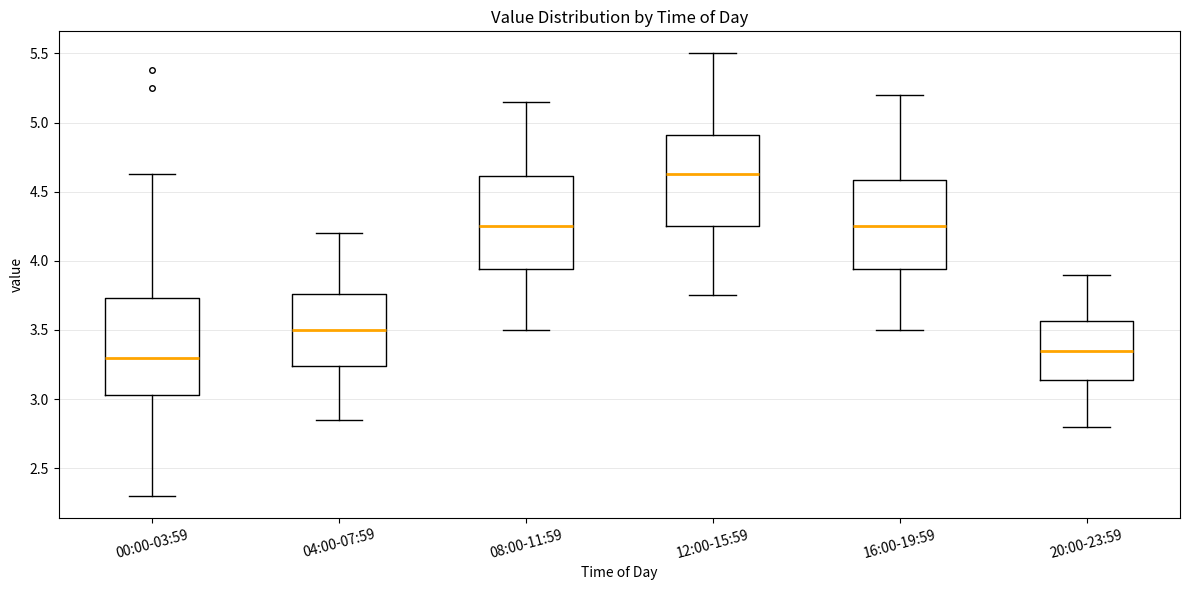

Reading left to right, read every box against the y-axis: the position of its median line, the range the box covers, and the ends of its whiskers. The values are not printed on the chart, so give them approximately, as read against the axis.

00:00-03:59: median 3.30, box 3.05 to 3.75, whiskers 2.30 to 4.65
04:00-07:59: median 3.50, box 3.25 to 3.75, whiskers 2.85 to 4.20
08:00-11:59: median 4.25, box 3.95 to 4.60, whiskers 3.50 to 5.15
12:00-15:59: median 4.65, box 4.25 to 4.90, whiskers 3.75 to 5.50
16:00-19:59: median 4.25, box 3.95 to 4.60, whiskers 3.50 to 5.20
20:00-23:59: median 3.35, box 3.15 to 3.55, whiskers 2.80 to 3.90